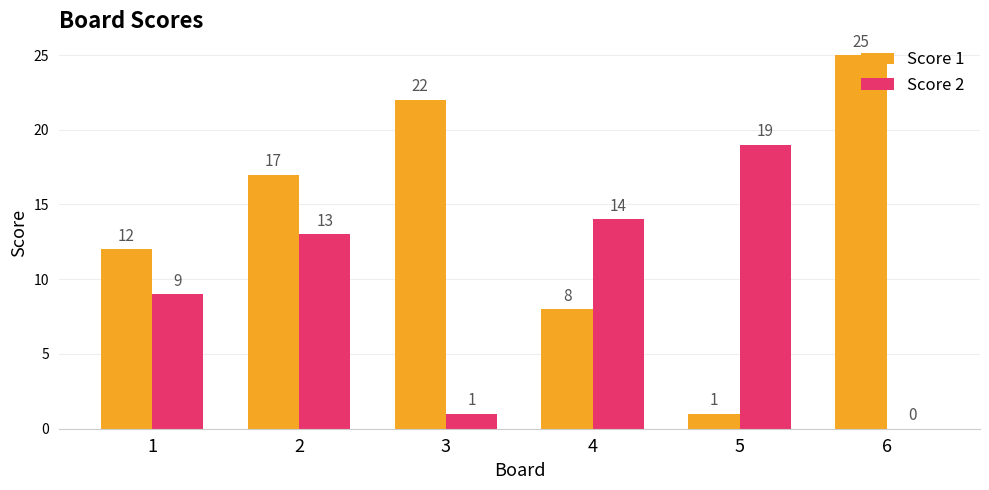

Is the value of Score 1 at 5 greater than the value of Score 2 at 1?

No